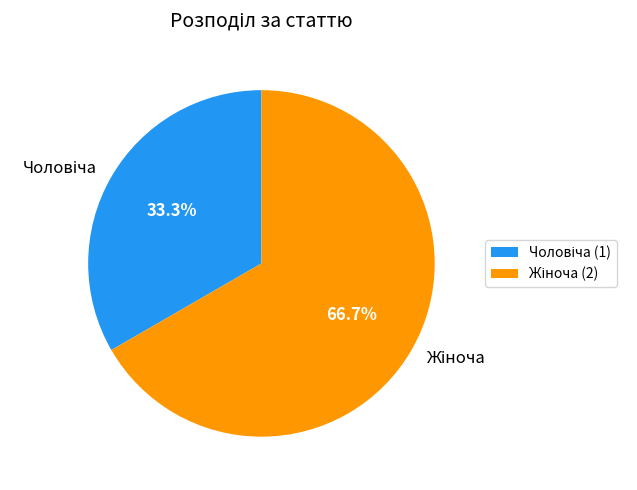

Does any single category account for the majority?

Yes